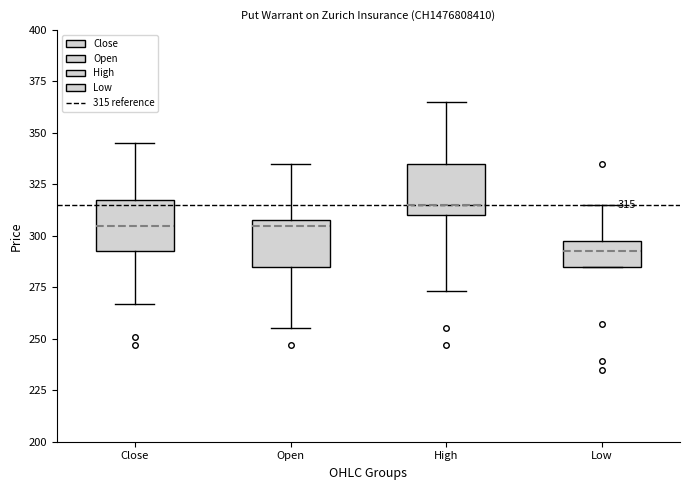

Which box has the lowest median line?

Low